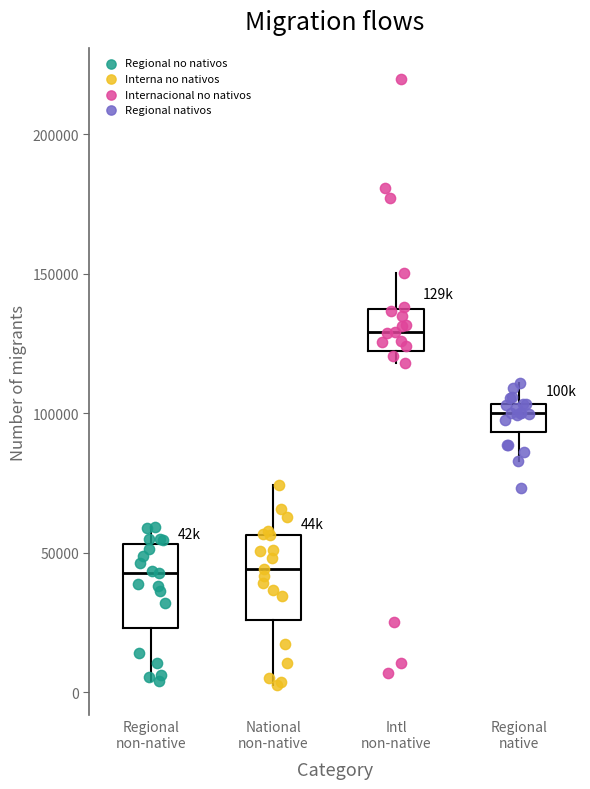

Where does the lower whisker of the box for Regional non-native end on the y-axis? The values are not printed on the chart, so give them approximately, as read against the axis.

5000